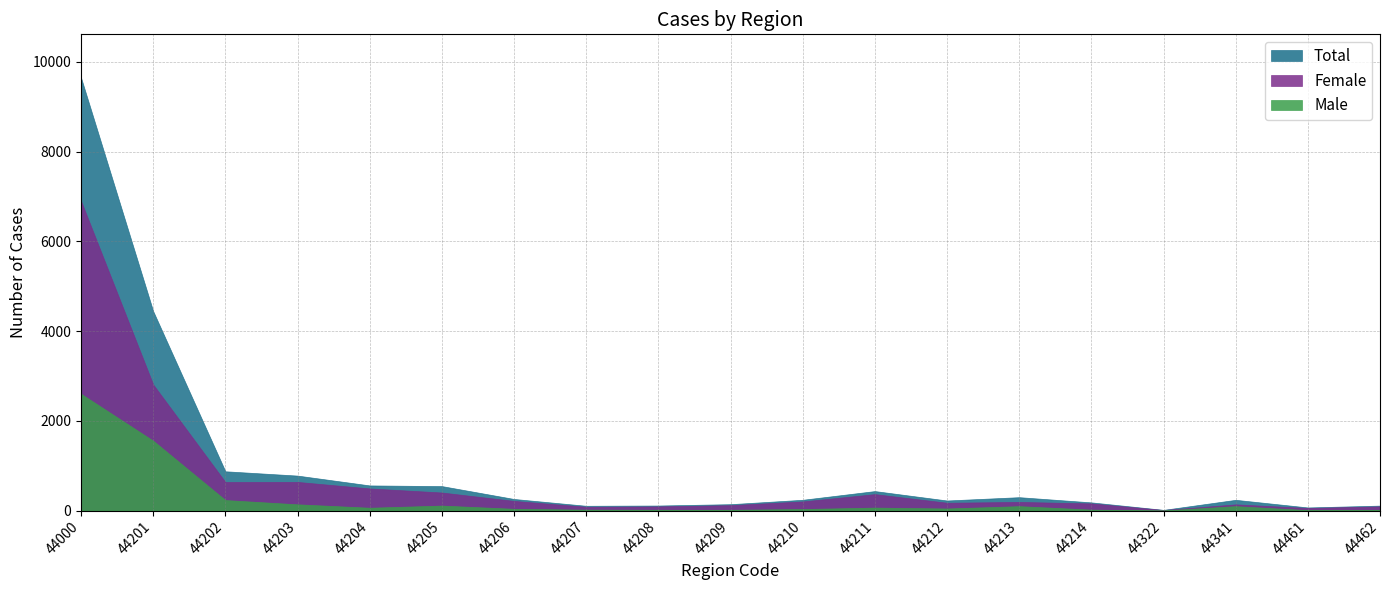

What is the maximum value for Female?

6901